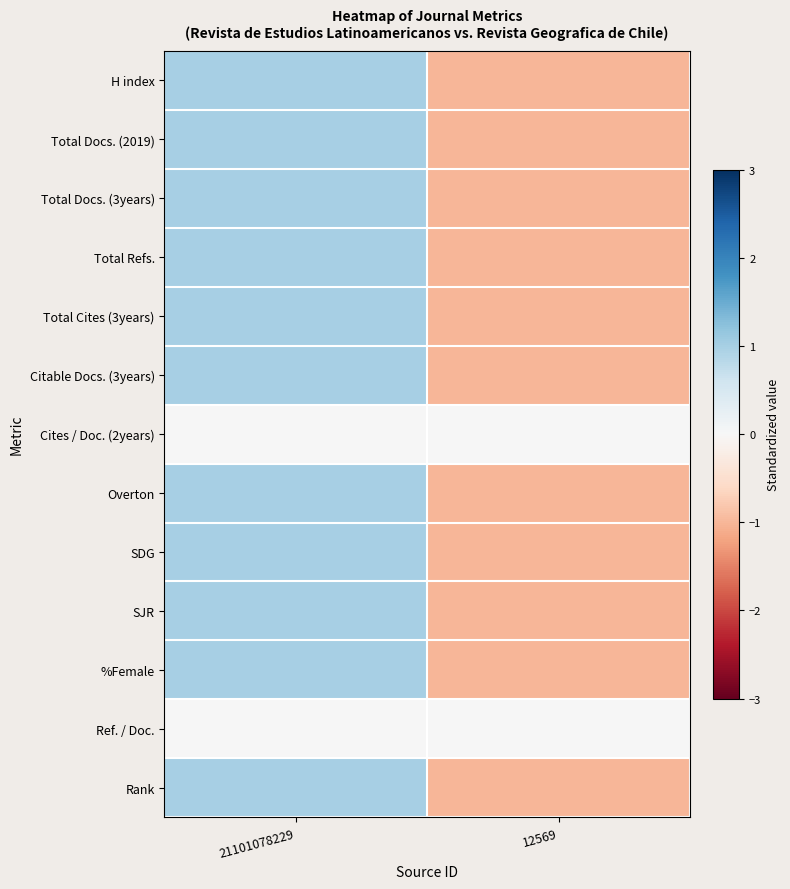

At 21101078229, list the series in order from largest to smallest.

H index, Total Docs. (2019), Total Docs. (3years), Total Refs., Total Cites (3years), Citable Docs. (3years), Overton, SDG, SJR, %Female, Rank, Cites / Doc. (2years), Ref. / Doc.